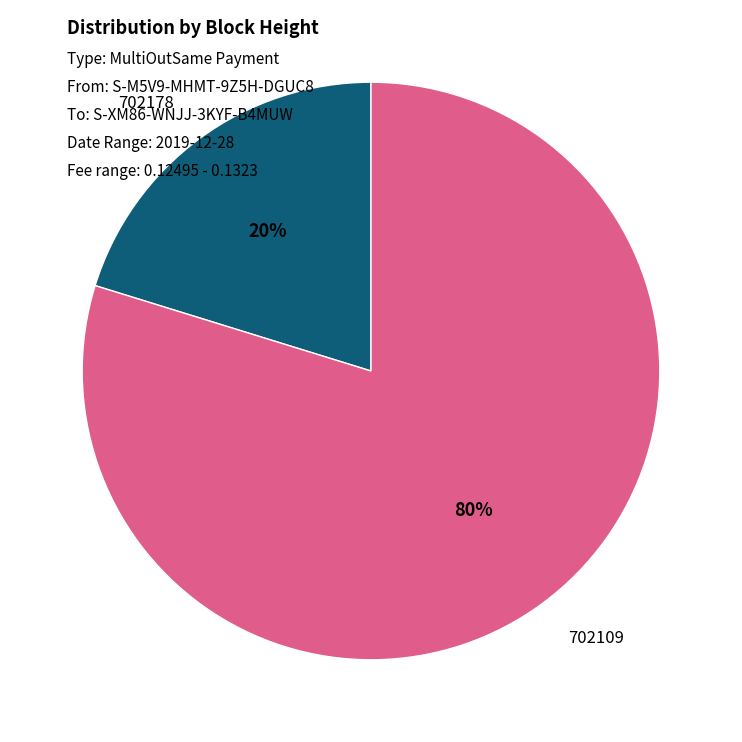

To the nearest percent, what is the average slice percentage?

50%